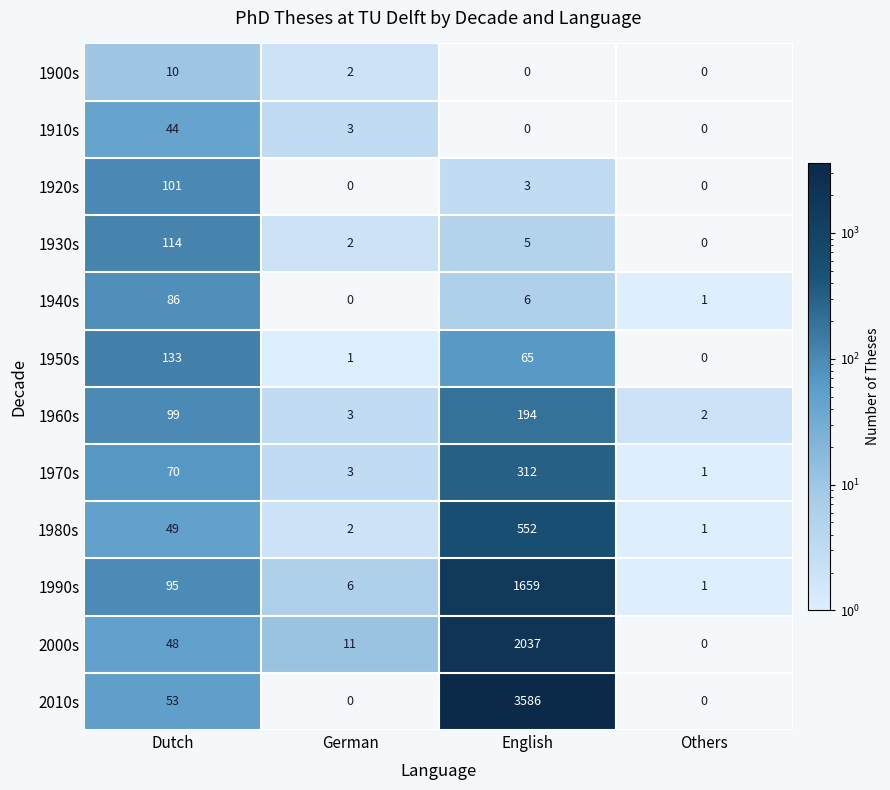

Which series has the widest spread of values?

2010s